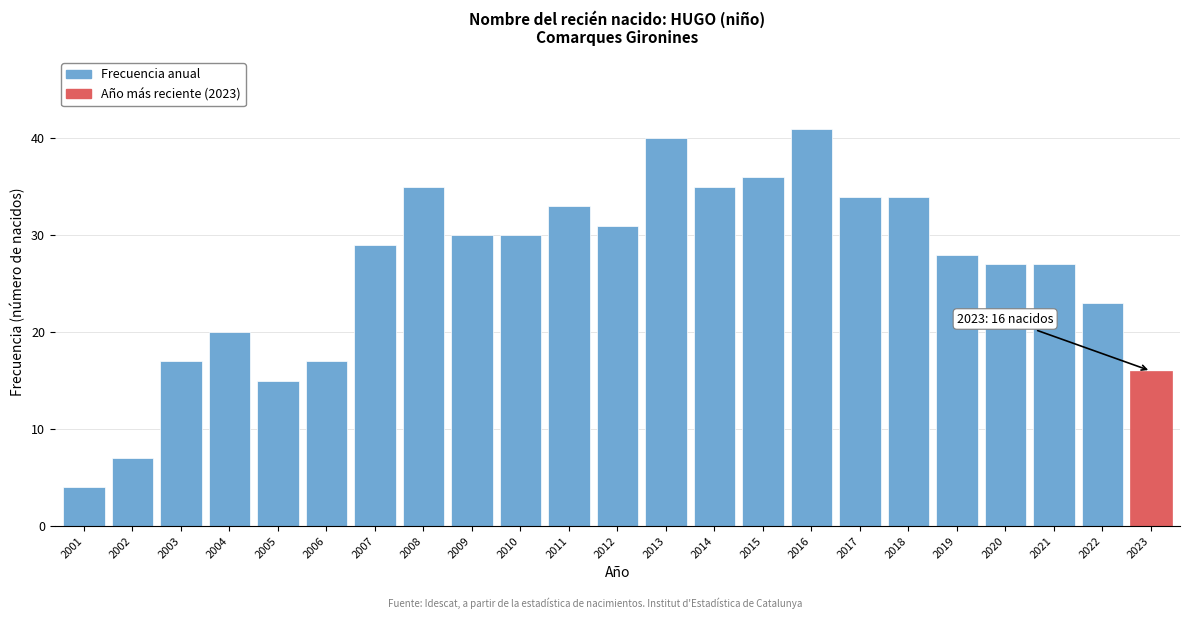

Reading left to right, extract all data points from this chart.

4	7	17	20	15	17	29	35	30	30	33	31	40	35	36	41	34	34	28	27	27	23	16